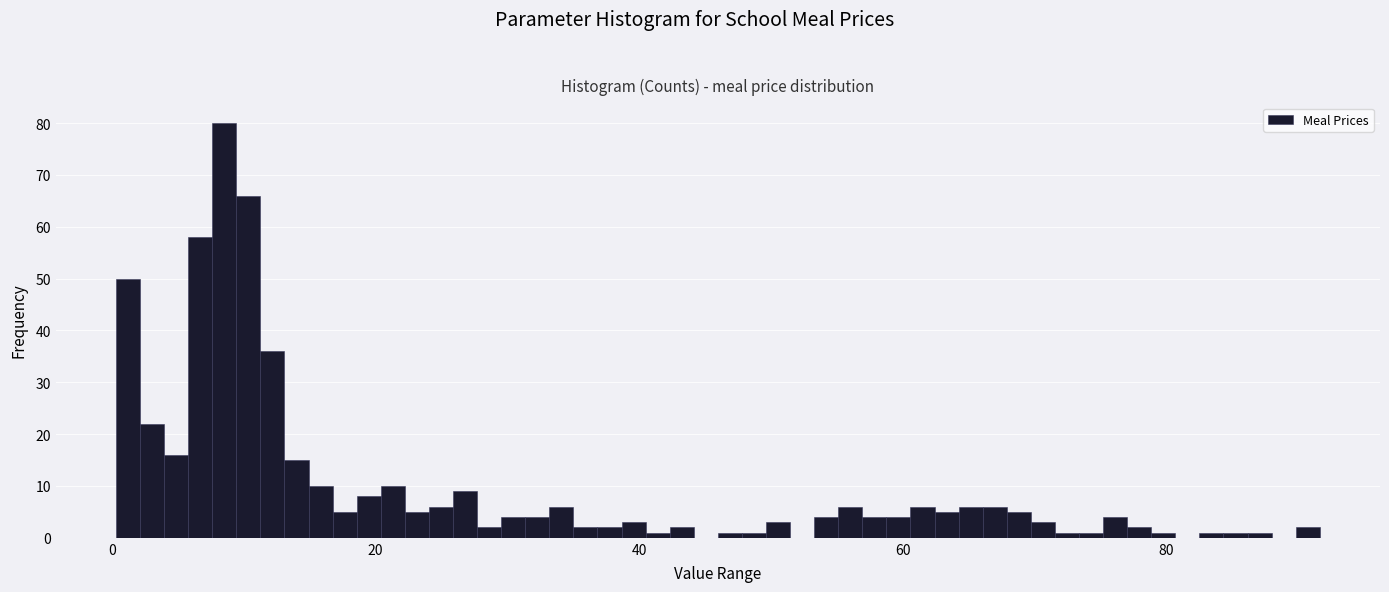

Read against the x-axis, roughly where is the centre of the tallest bar?

8